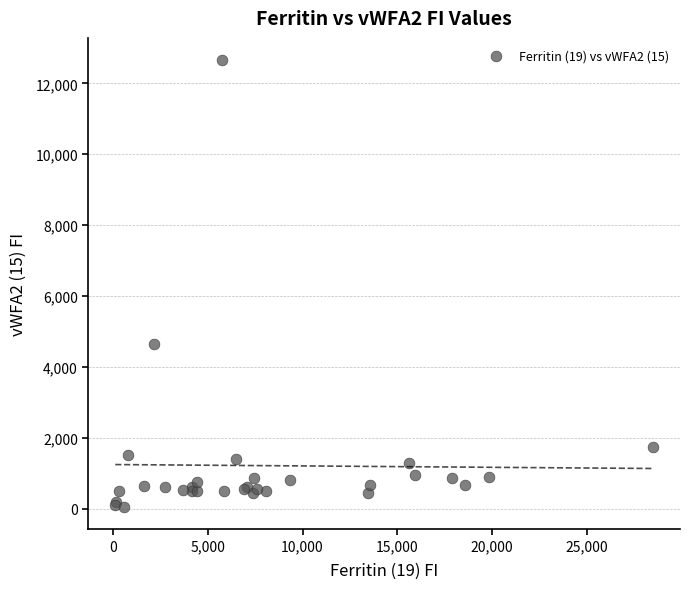

What Y value in the scatter plot is closest to 6348?

4632.3